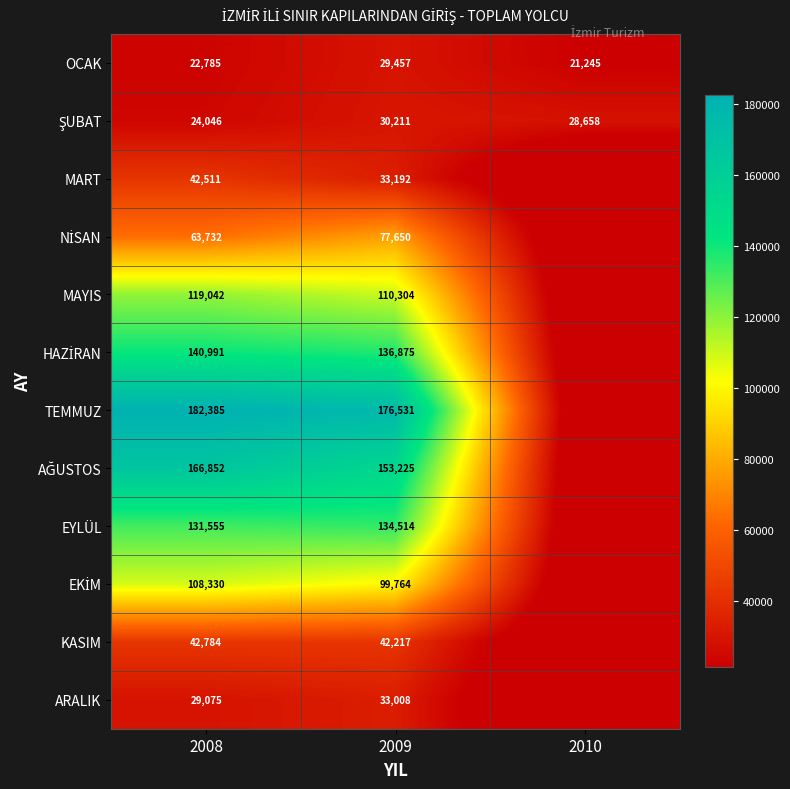

True or false: ARALIK has a value of 38963 at 2008.

False